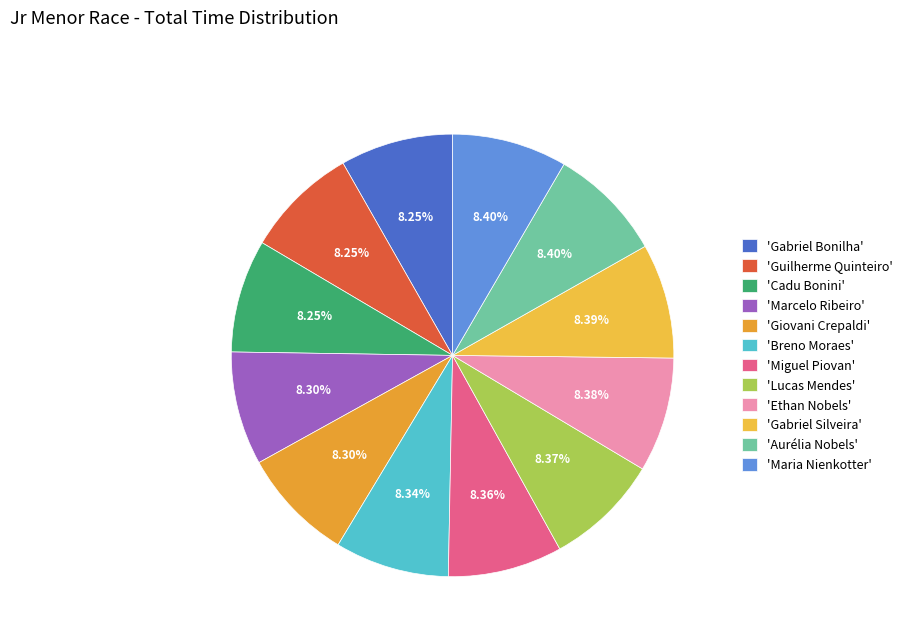

Which slice is the smallest?

Gabriel Bonilha